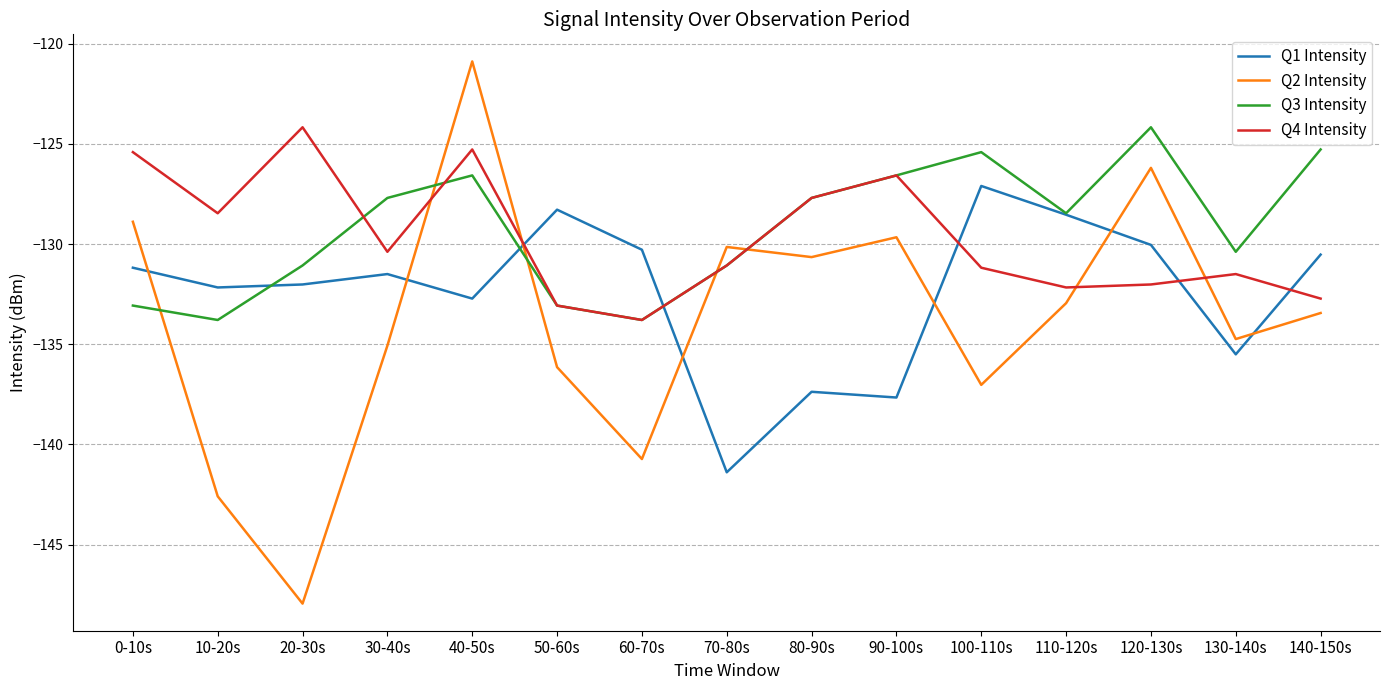

Is the value of Q3 Intensity at 20-30s greater than the value of Q4 Intensity at 0-10s?

No